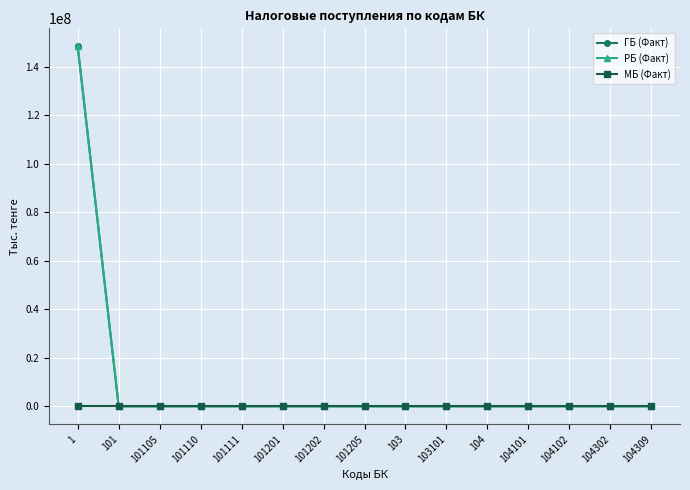

Does the chart have visible grid lines?

Yes